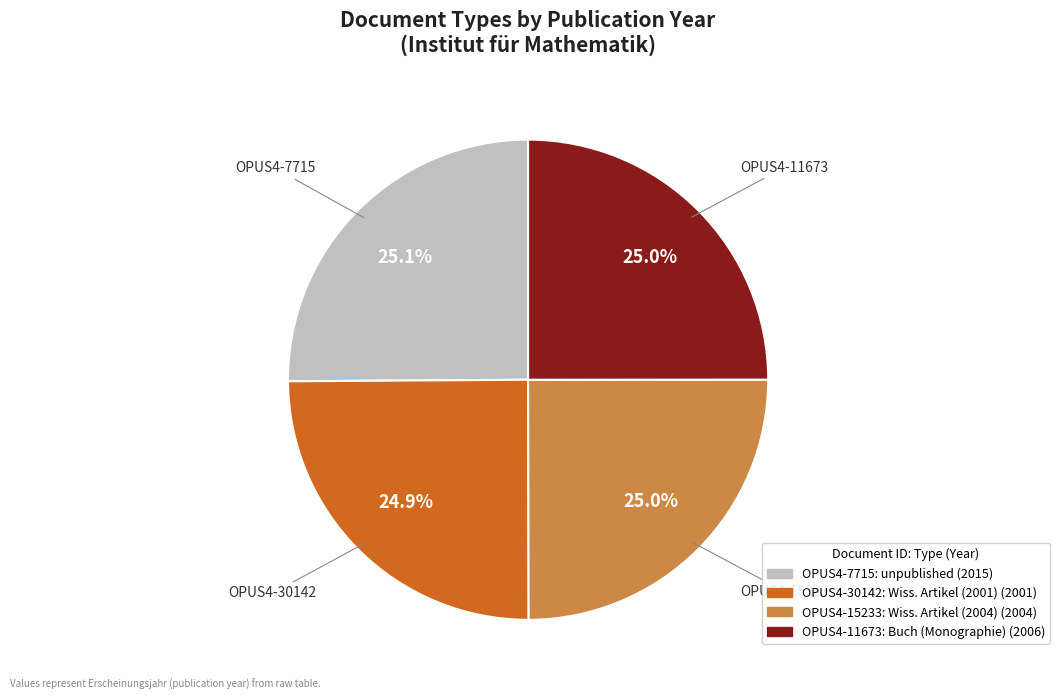

How many segments does this pie chart have?

4